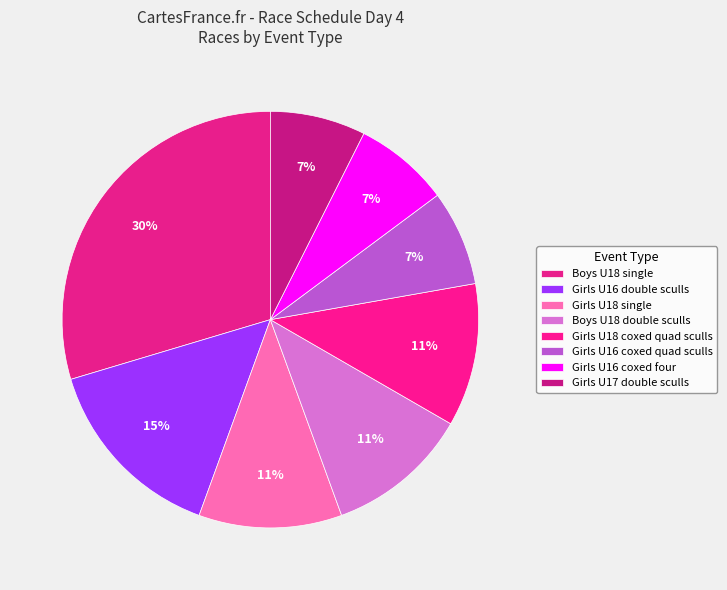

Is the sum of Boys U18 single and Girls U16 coxed quad sculls greater than half?

No